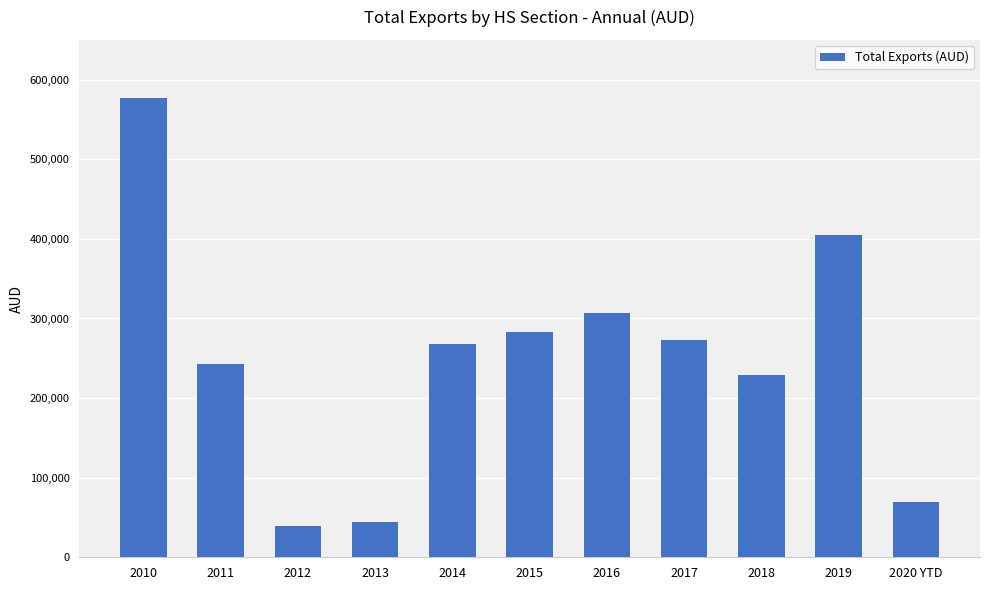

What position from the right is 2011?

10